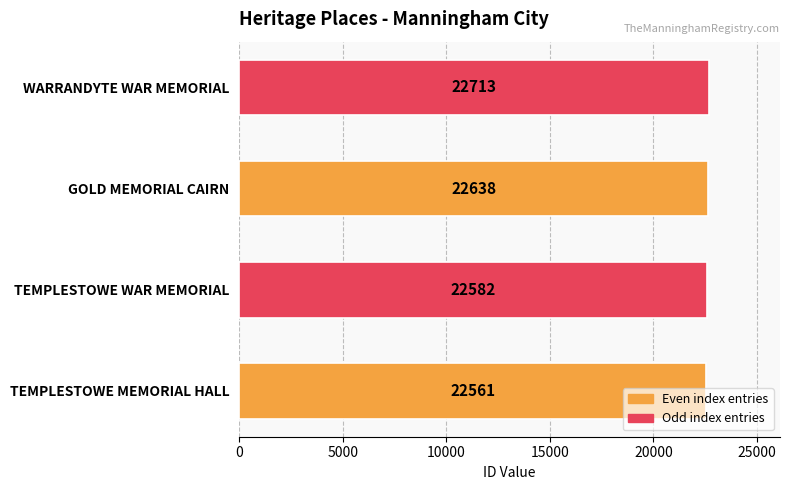

How many series are shown in this chart?

1